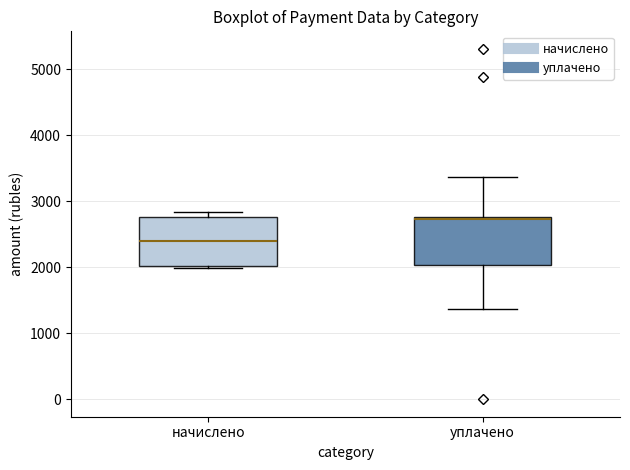

Reading left to right, transcribe this box plot: for each box, give where its median line is, the range the box spans, and where its two whiskers end, as read against the y-axis. The values are not printed on the chart, so give them approximately, as read against the axis.

начислено: median 2400, box 2000 to 2800, whiskers 2000 (just below the box's lower edge) to 2800 (just above the box's upper edge)
уплачено: median 2700, box 2000 to 2800, whiskers 1400 to 3400